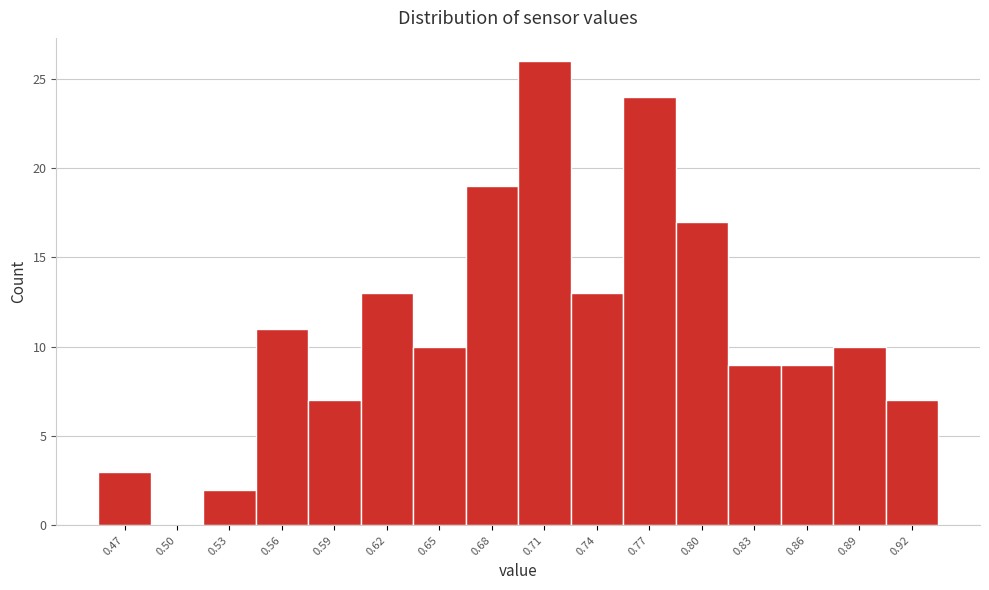

Reading left to right, transcribe all the data shown in this chart.

0.47=3	0.50=0	0.53=2	0.56=11	0.59=7	0.62=13	0.65=10	0.68=19	0.71=26	0.74=13	0.77=24	0.80=17	0.83=9	0.86=9	0.89=10	0.92=7